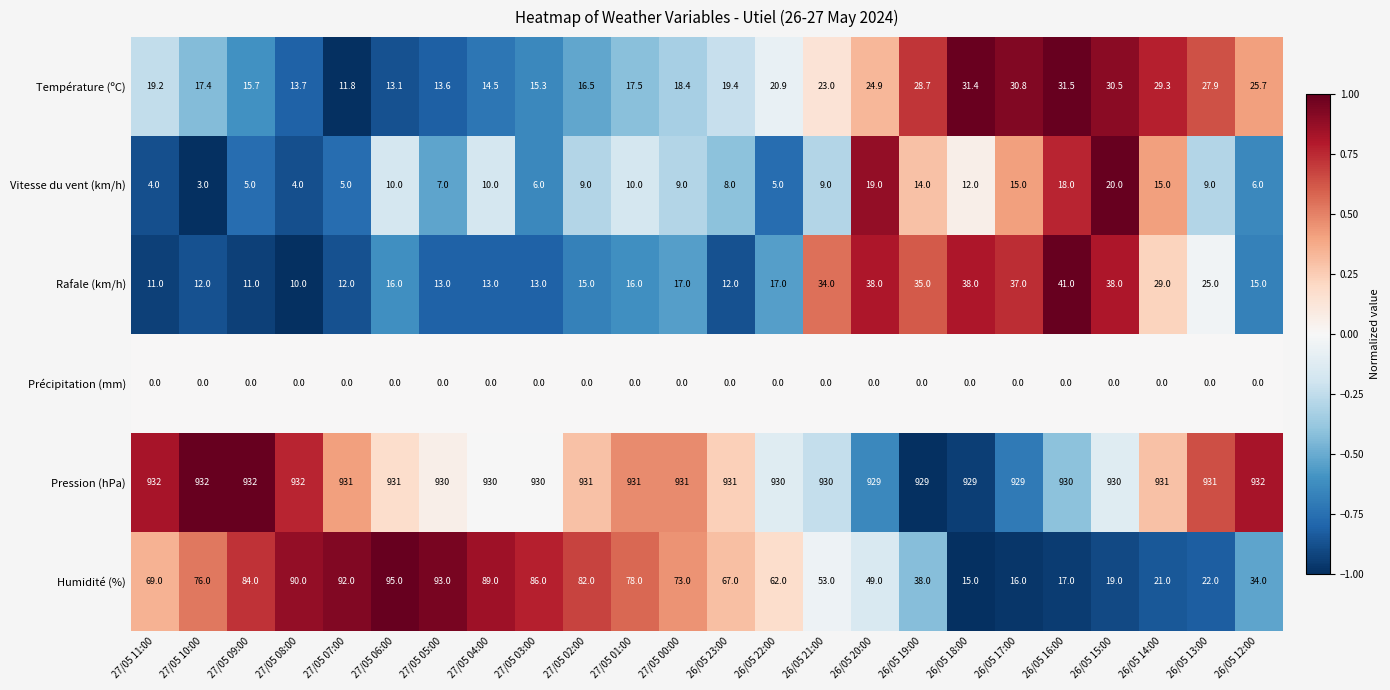

How many series are shown in this chart?

6